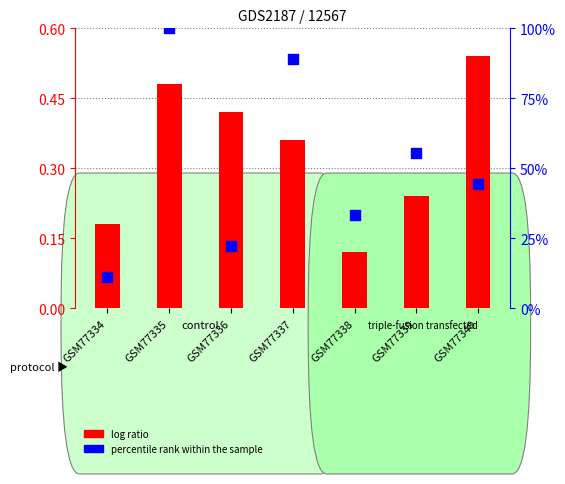

What are all the series names shown in the legend?

log ratio, percentile rank within the sample